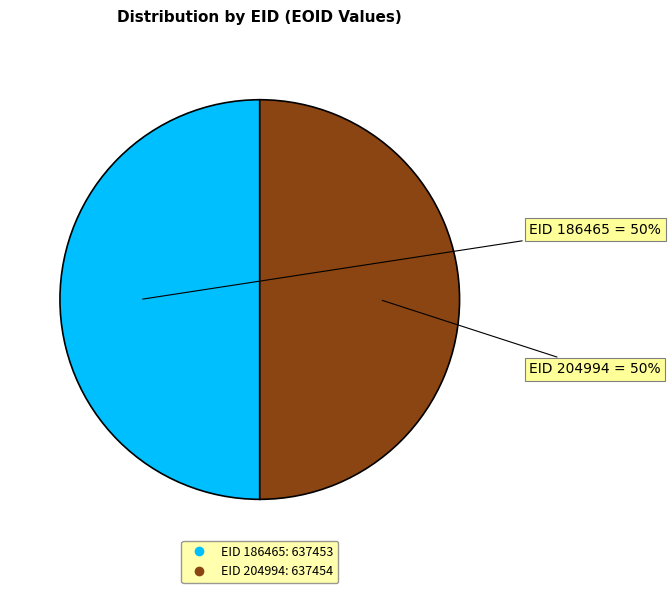

Rank the categories by value from highest to lowest.

204994, 186465